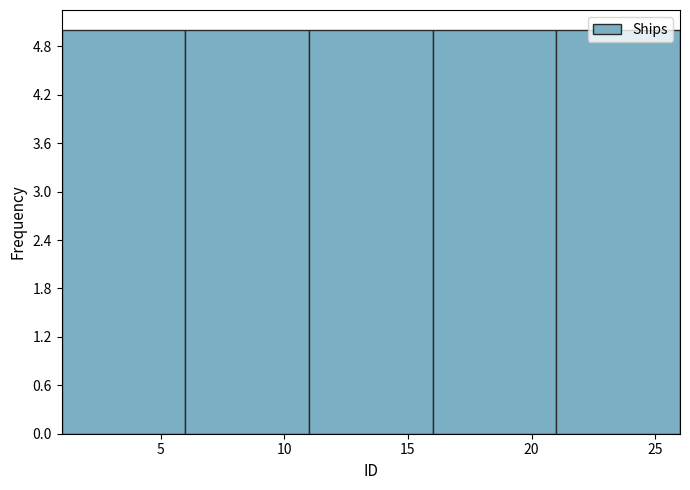

Reading left to right, transcribe this chart: for each bar, give the range it covers on the x-axis and its height. The values are not printed on the chart, so give them approximately, as read against the axis.

1 to 6: 5
6 to 11: 5
11 to 16: 5
16 to 21: 5
21 to 26: 5